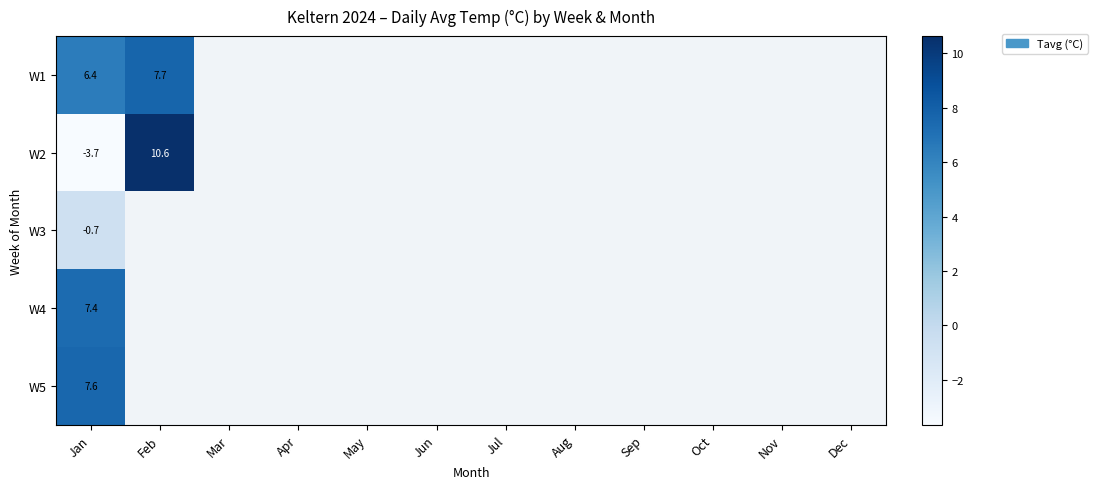

What is the smallest value displayed?

-3.7